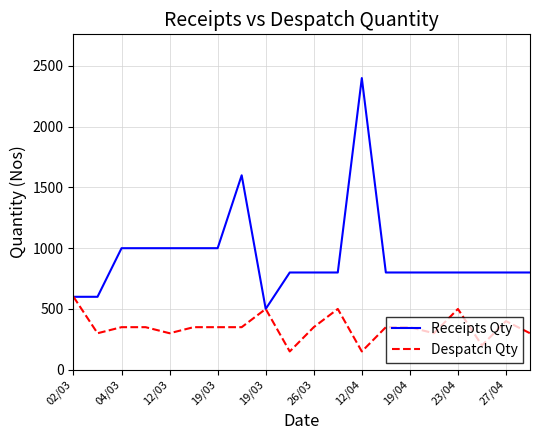

Which series has the largest range (max minus min)?

Receipts Qty